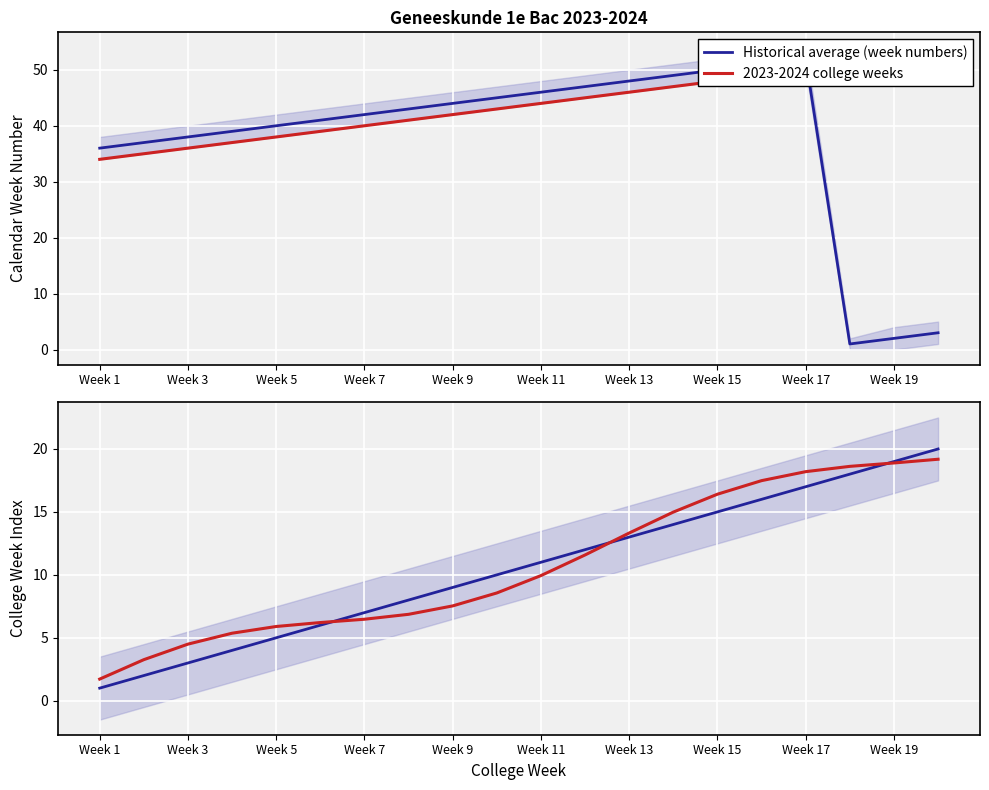

Which category has the lowest value in the 2023-2024 actual series?

Week 1